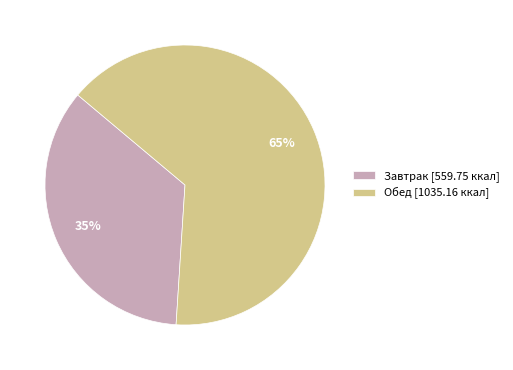

True or false: Обед accounts for 72% of the total.

False